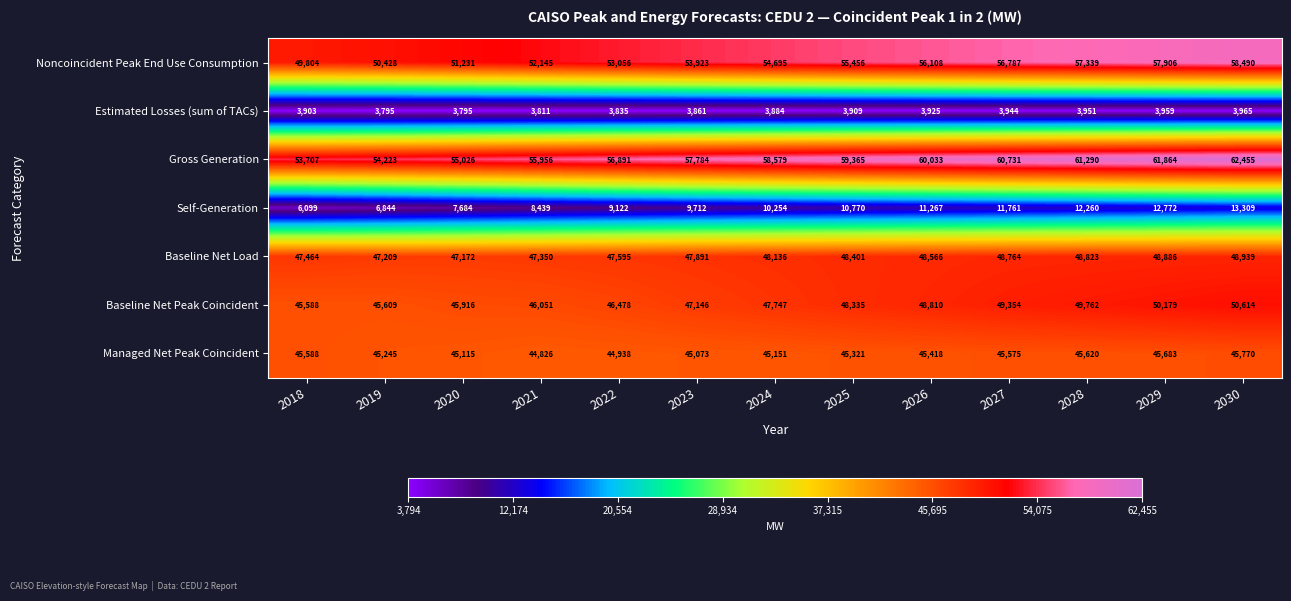

What is the difference between the highest and lowest values at 2023?

53923